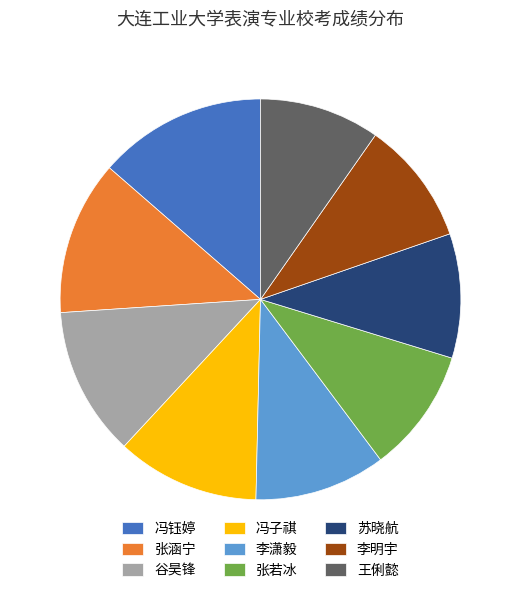

Do 李明宇 and 冯子祺 together represent more than half of the pie?

No